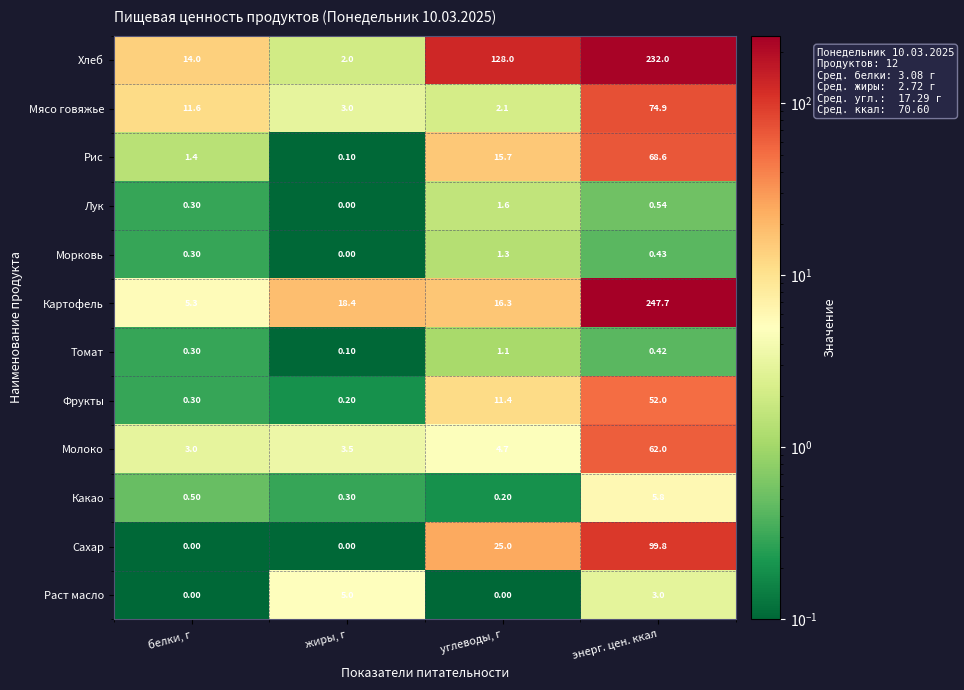

Where is Фрукты nearest to the value 26?

углеводы, г